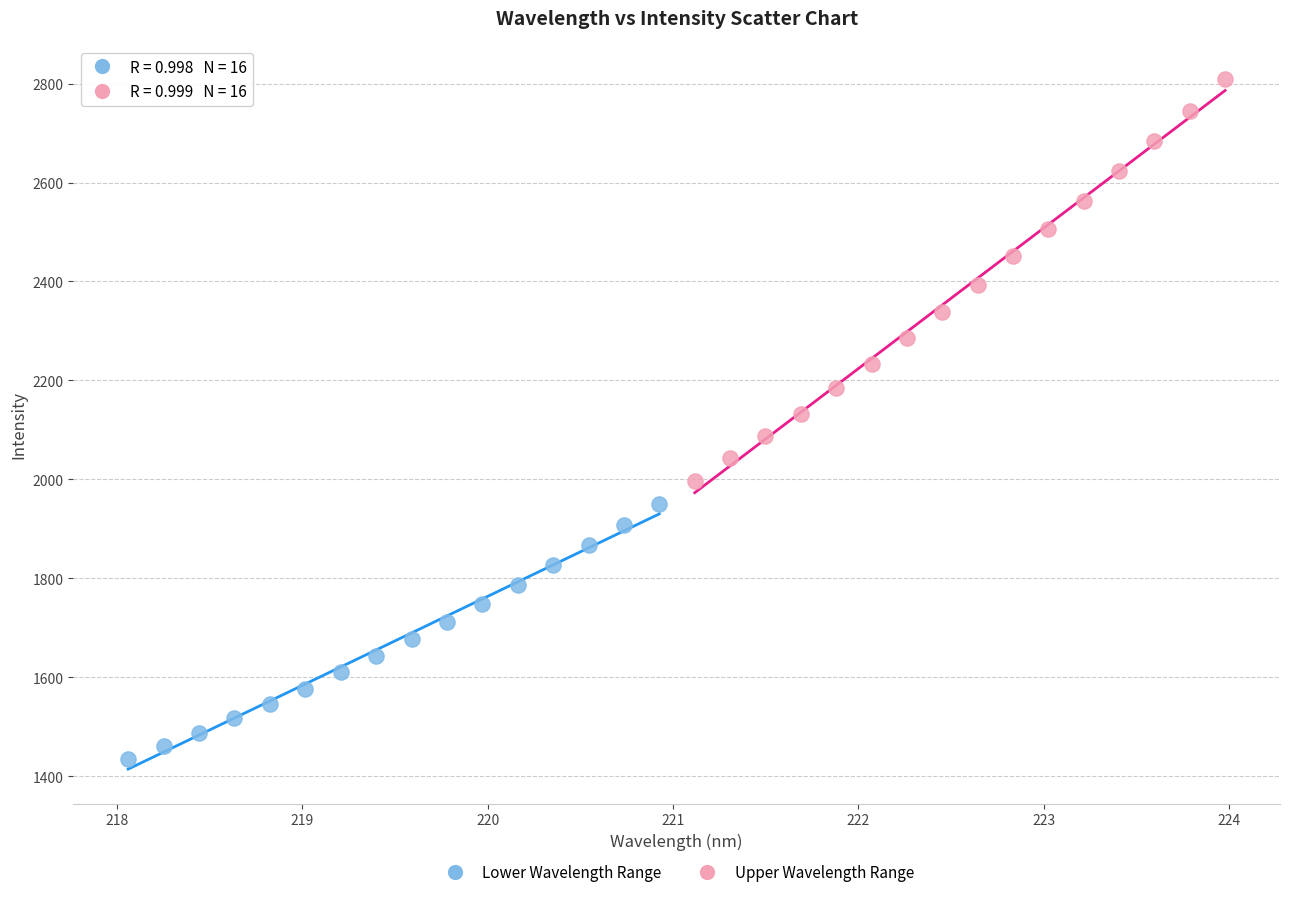

Which series reaches the maximum Y coordinate?

Upper Wavelength Range